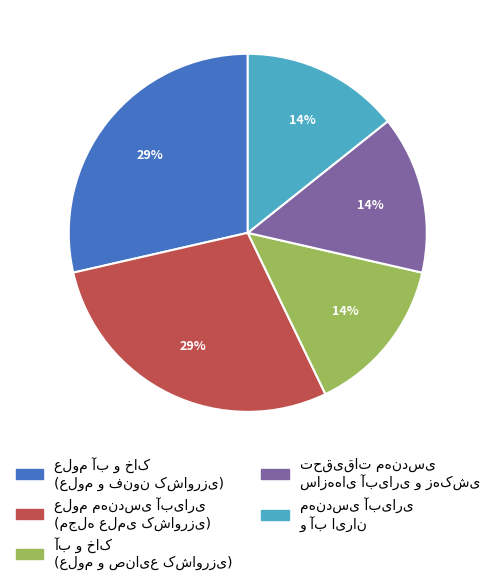

Count the number of slices in the pie.

5